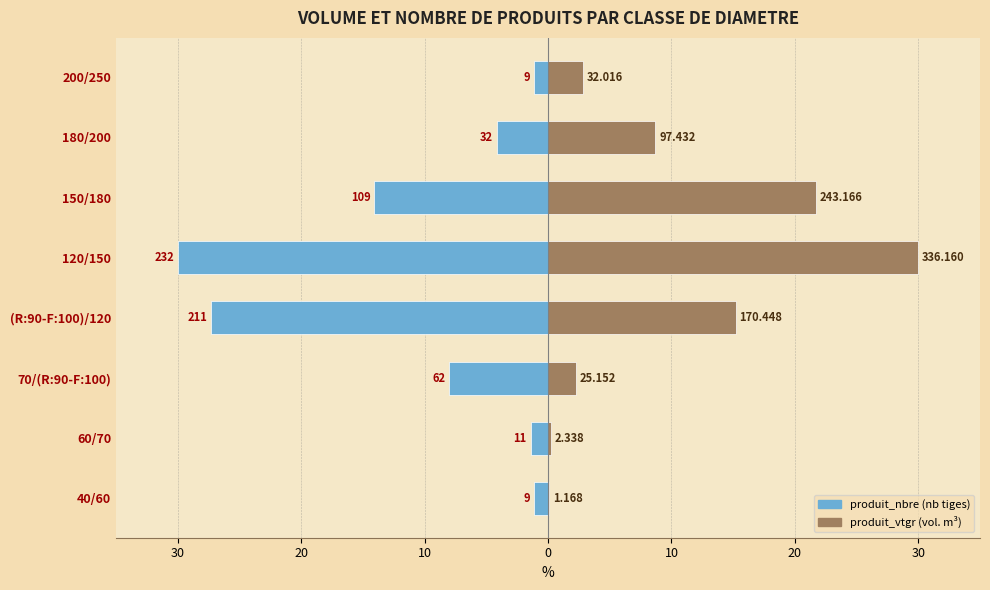

What is the total value across all series at 70/(R:90-F:100)?

-5.8